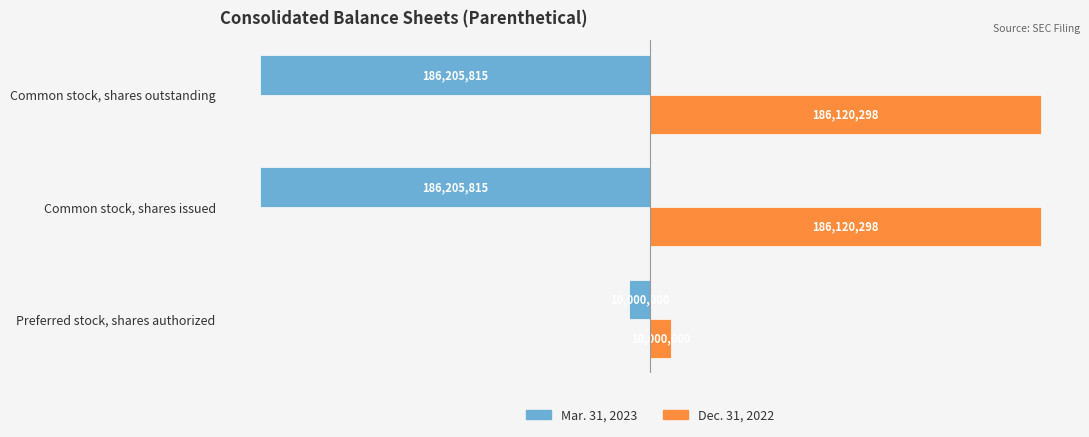

Reading left to right, extract all data points from this chart.

Mar. 31, 2023: -10000000	-186205815	-186205815
Dec. 31, 2022: 10000000	186120298	186120298